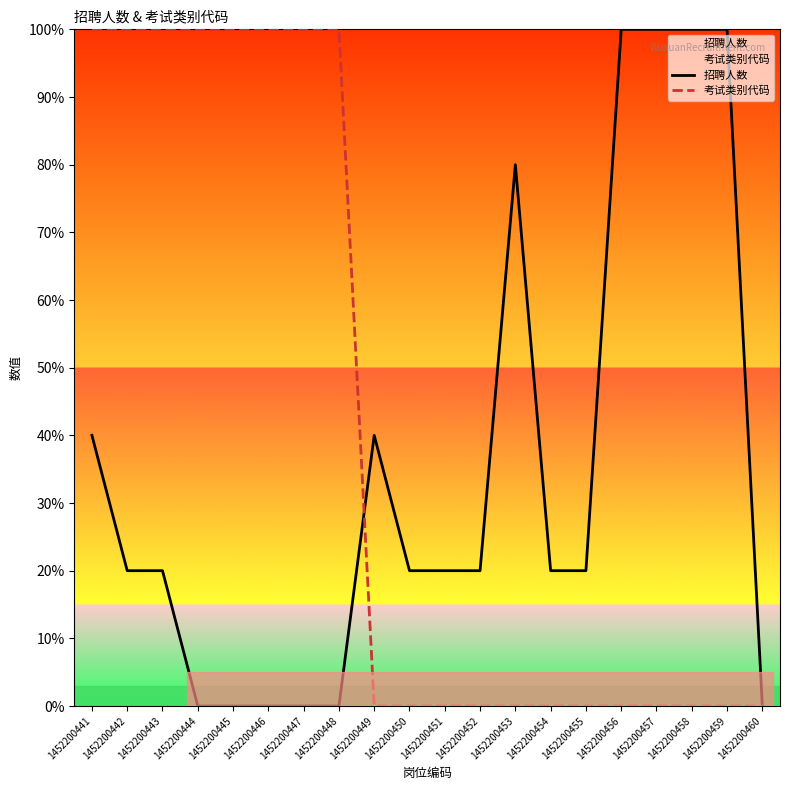

Which has a higher value, 1452200444 or 1452200454?

1452200454